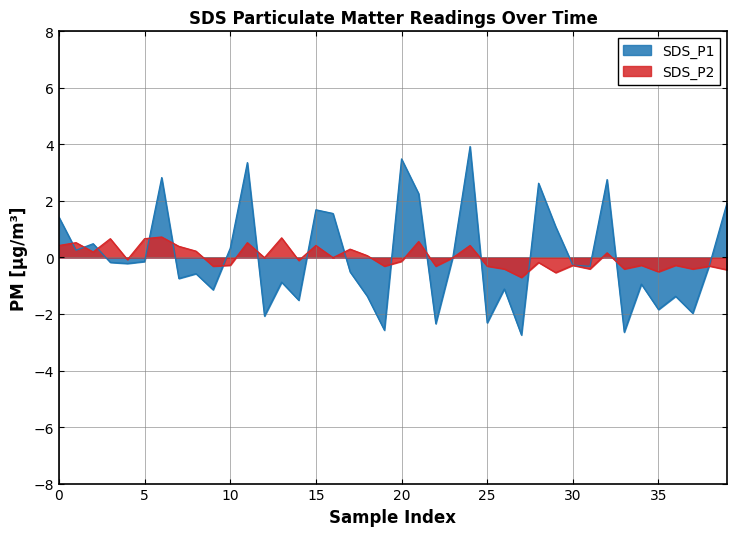

What is the difference between the highest and lowest values at 34?

0.7